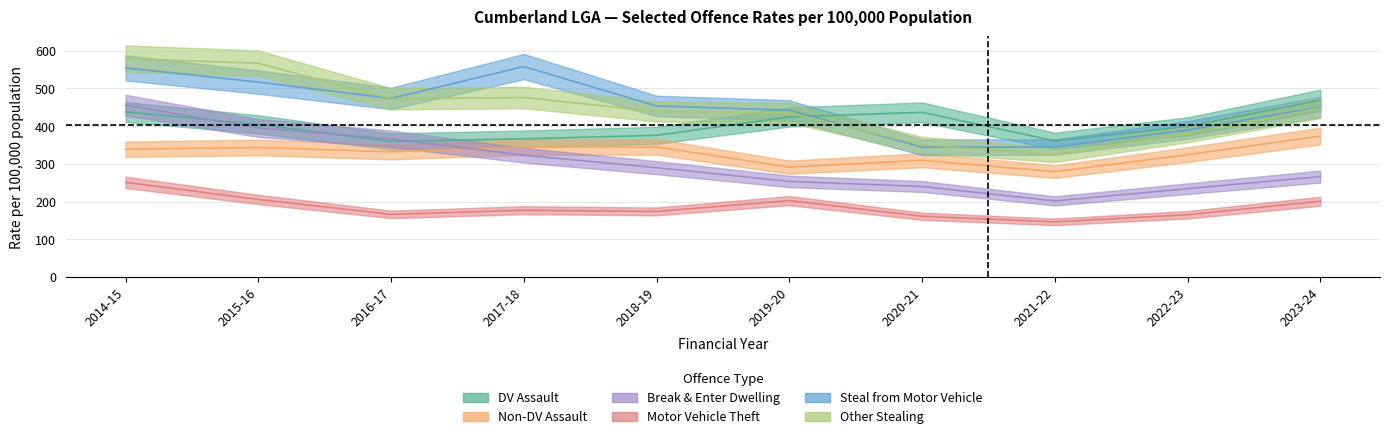

Which has a higher value, 2016-17 or 2019-20?

2019-20